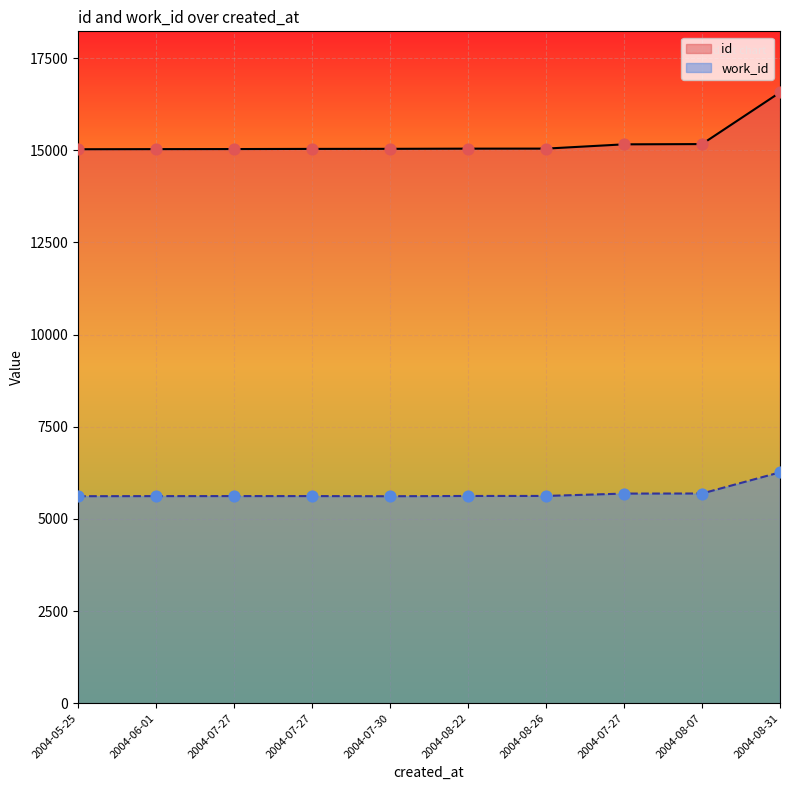

Is the value of id at 2004-08-31 greater than the value of work_id at 2004-07-30?

Yes